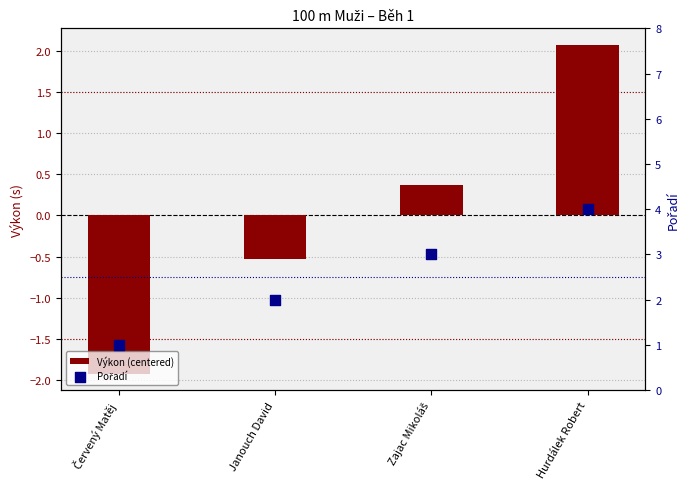

At how many categories does at least one series exceed 0?

4